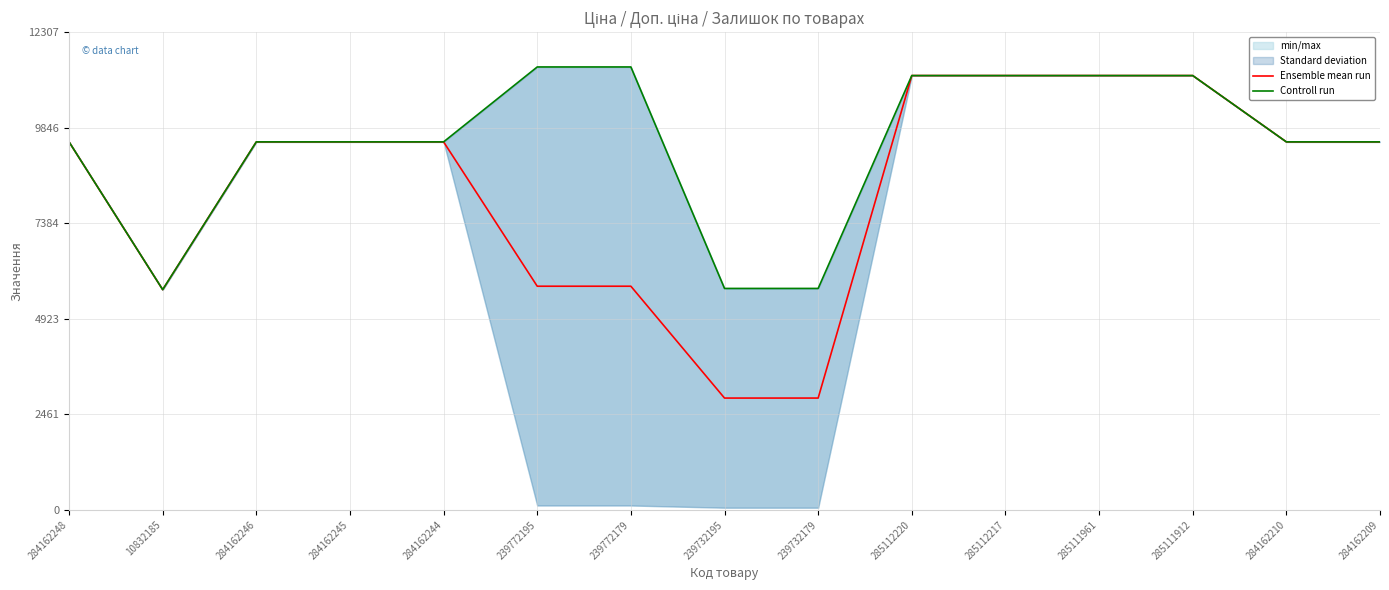

True or false: Ensemble mean run and Controll run intersect in this chart.

False